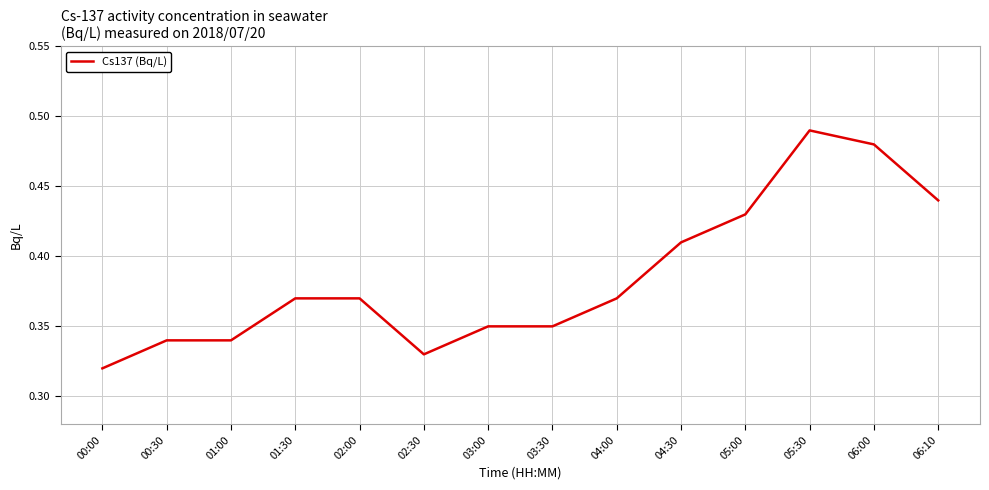

What is the difference between the values at 04:30 and 01:00?

0.1